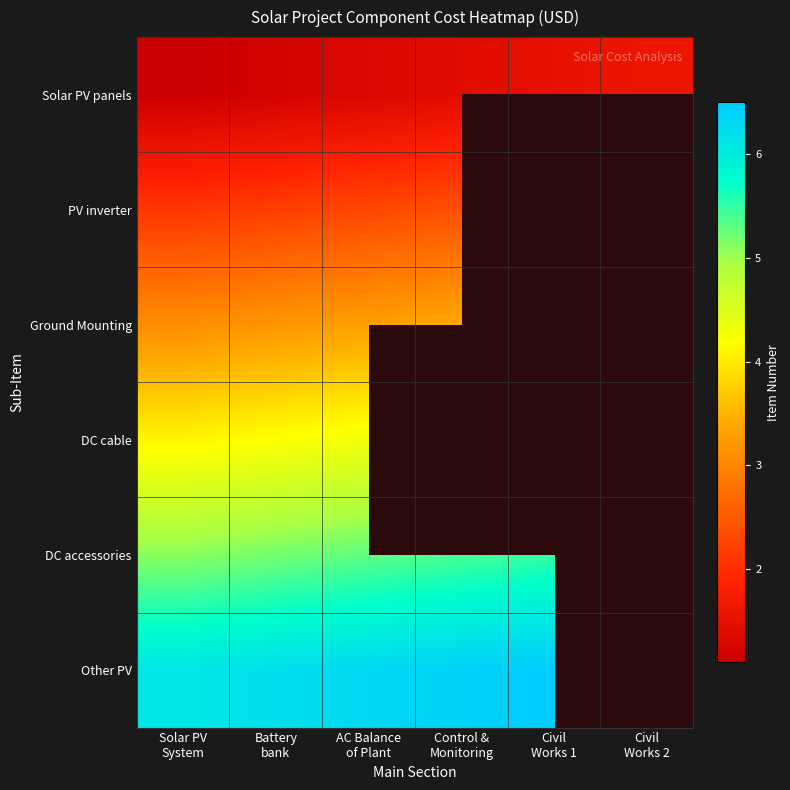

Is it true that Other PV equals 6.1 at Solar PV System?

True